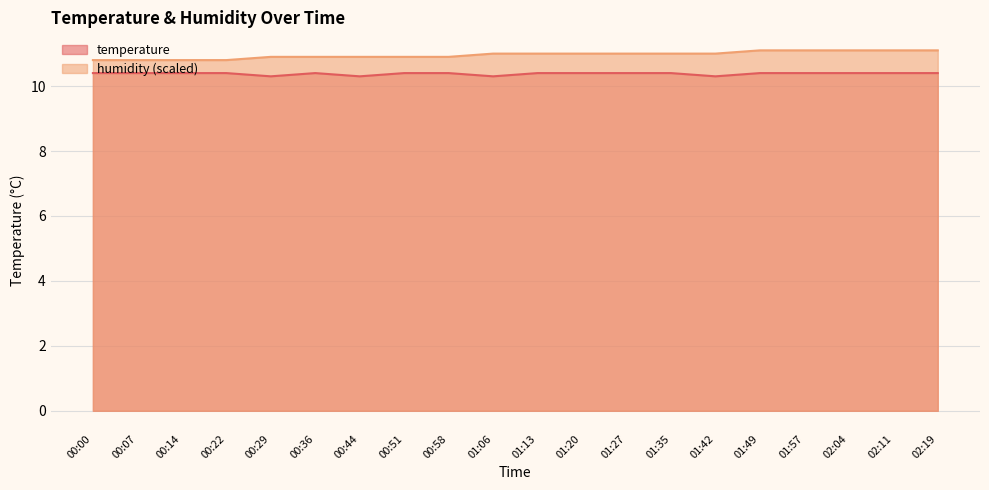

At which label does temperature reach its minimum?

00:29